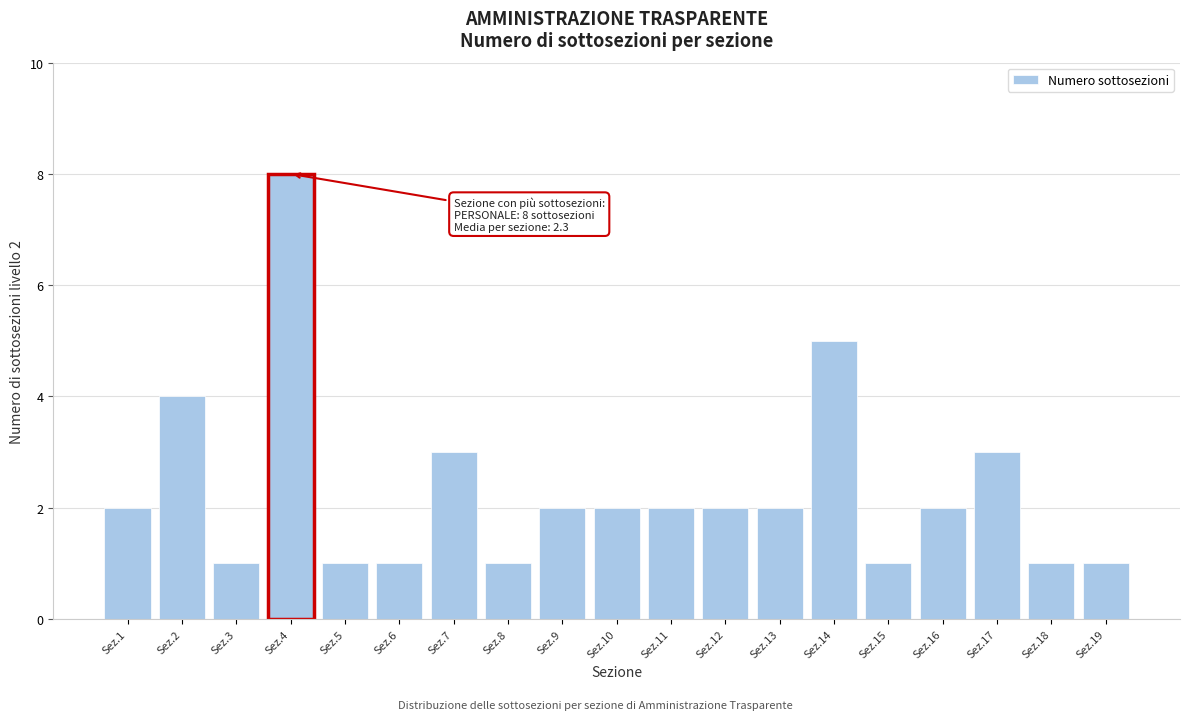

Reading left to right, extract all data points from this chart.

2	4	1	8	1	1	3	1	2	2	2	2	2	5	1	2	3	1	1